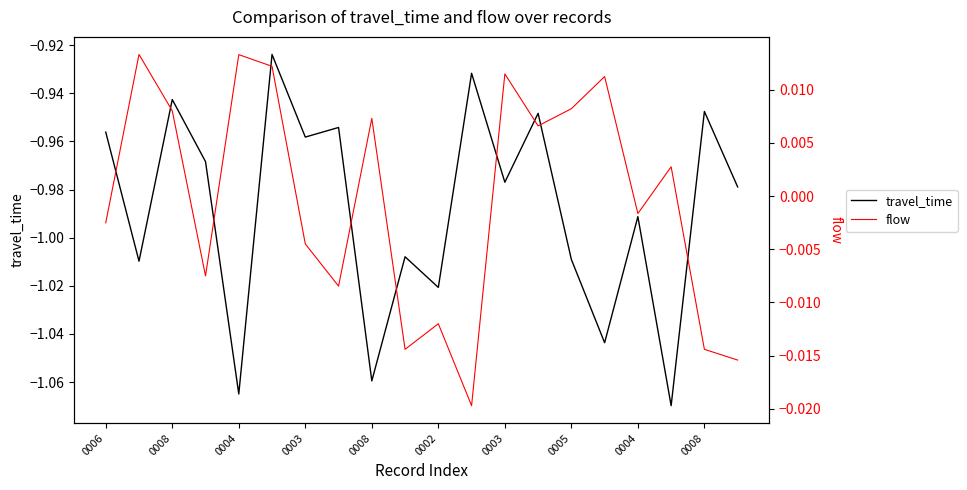

Does the chart display data point markers on the line(s)?

No